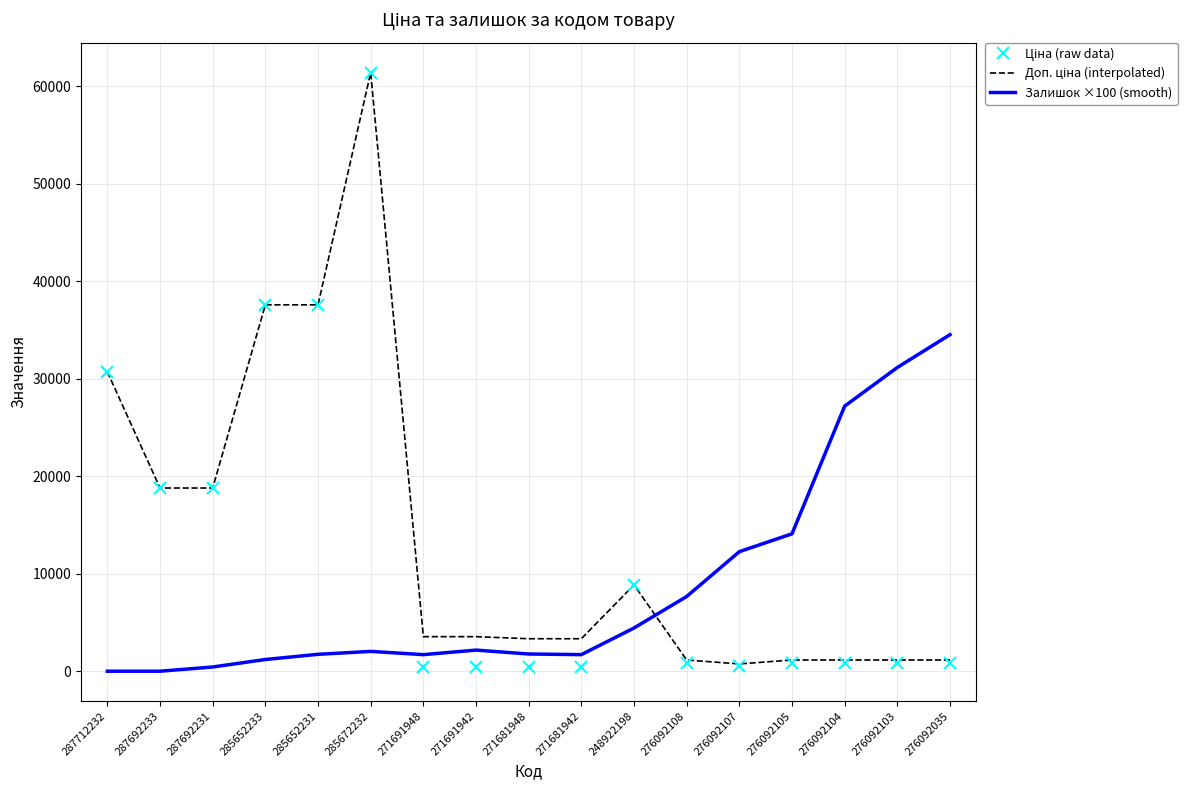

What is the greatest value displayed?

61434.3